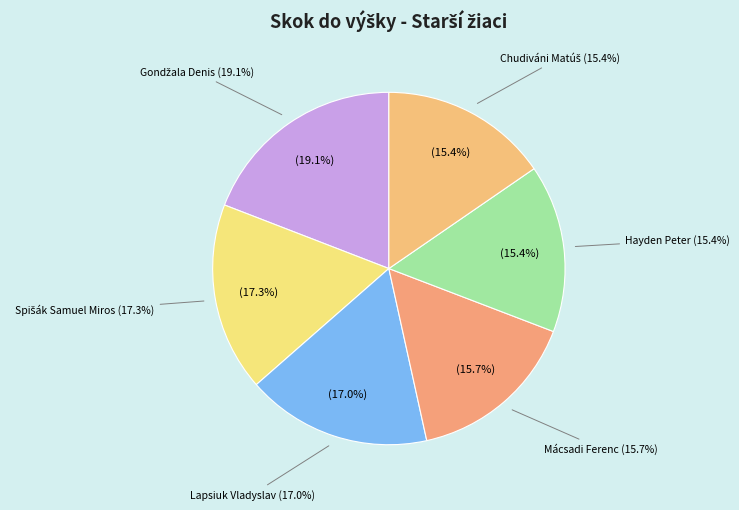

To the nearest percent, what is the difference between the largest and smallest slice percentages?

4%